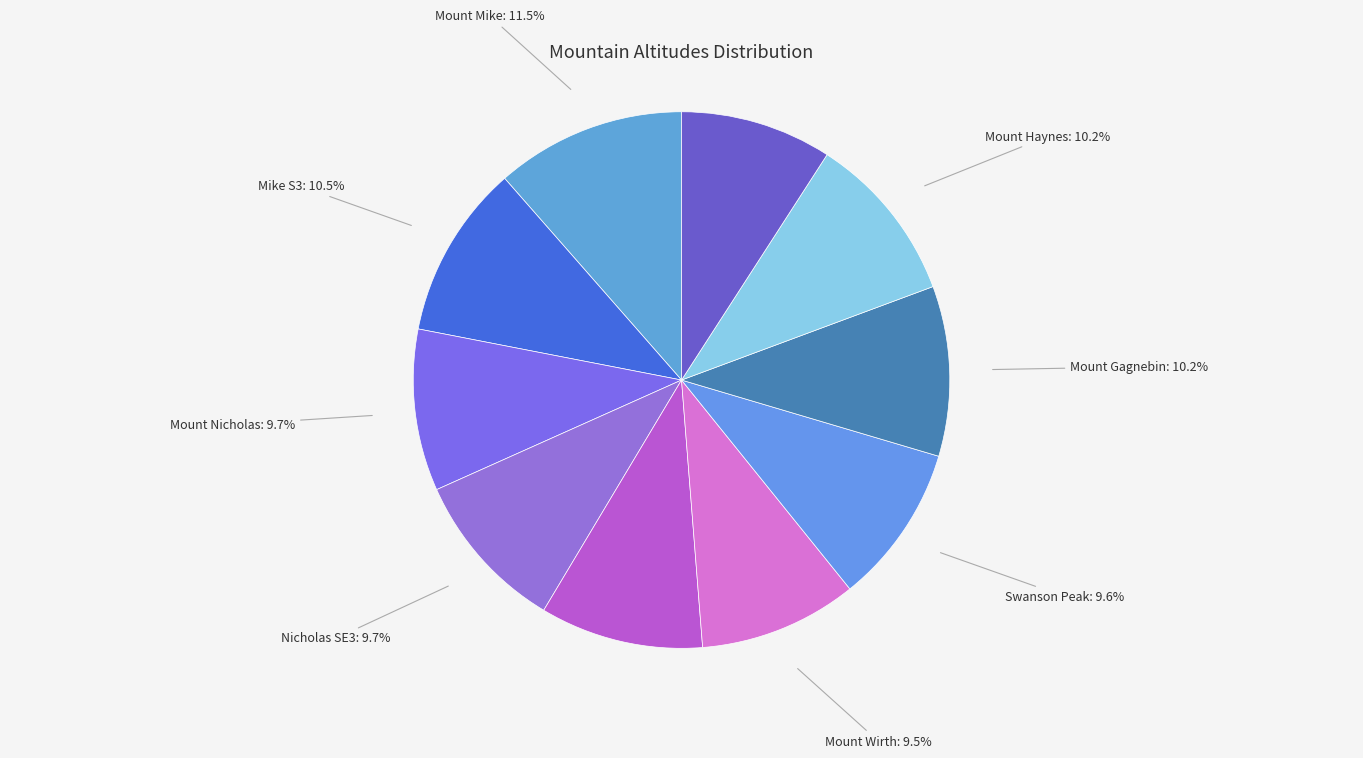

Does any single category account for the majority?

No